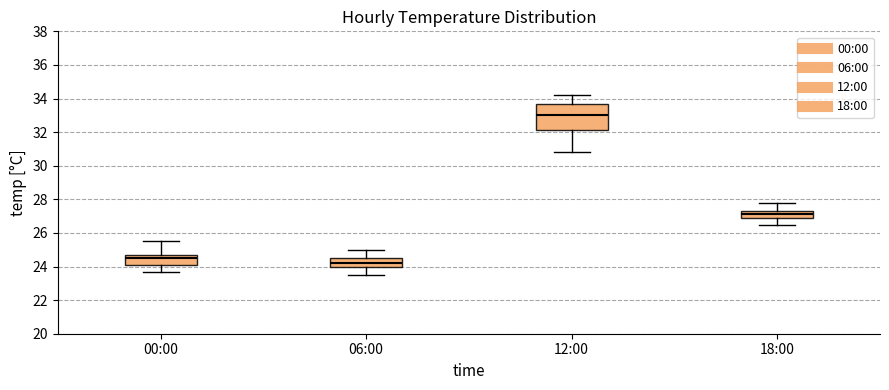

Which box has the lowest median line?

06:00